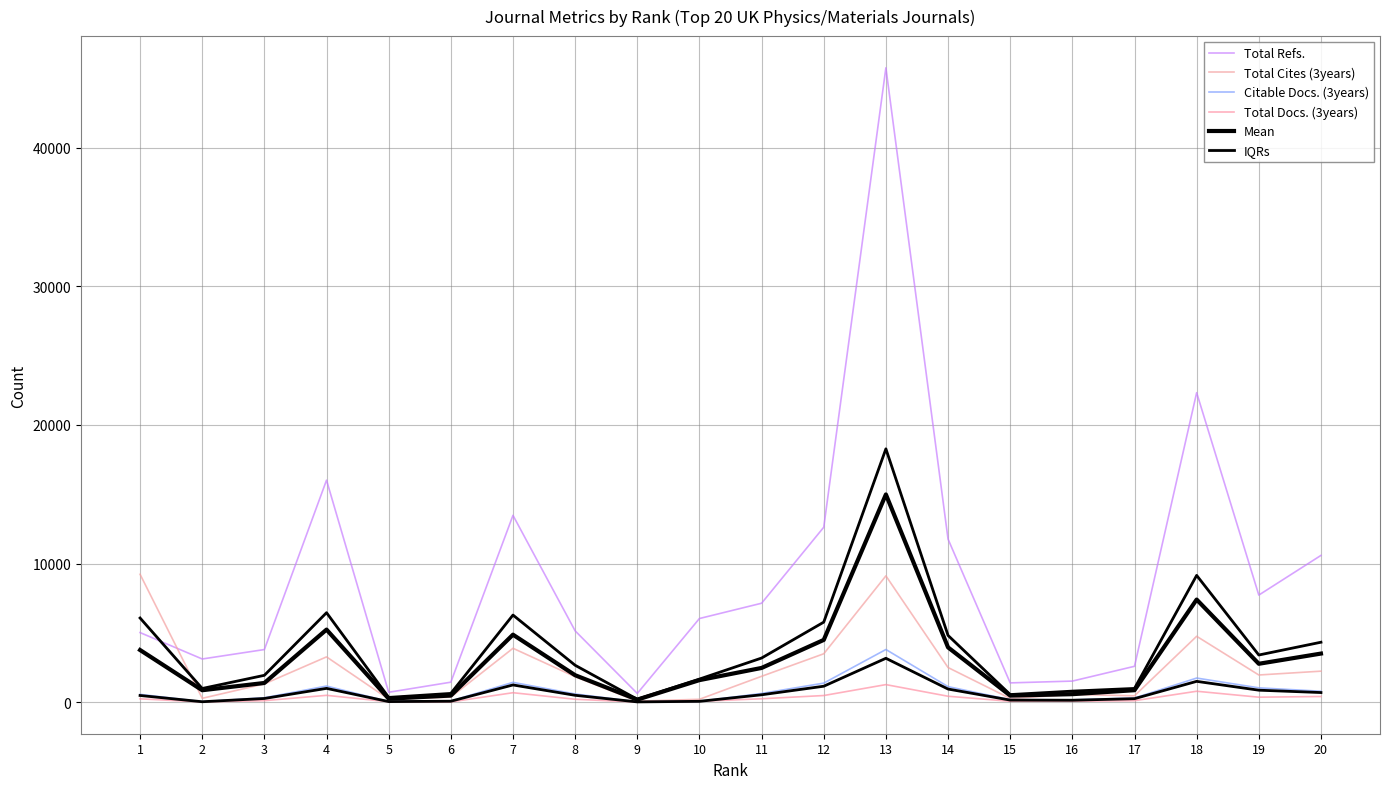

List the series in order of their peak value, lowest first.

Total Docs. (3years), IQRs, Citable Docs. (3years), Total Cites (3years), Mean, Total Refs.